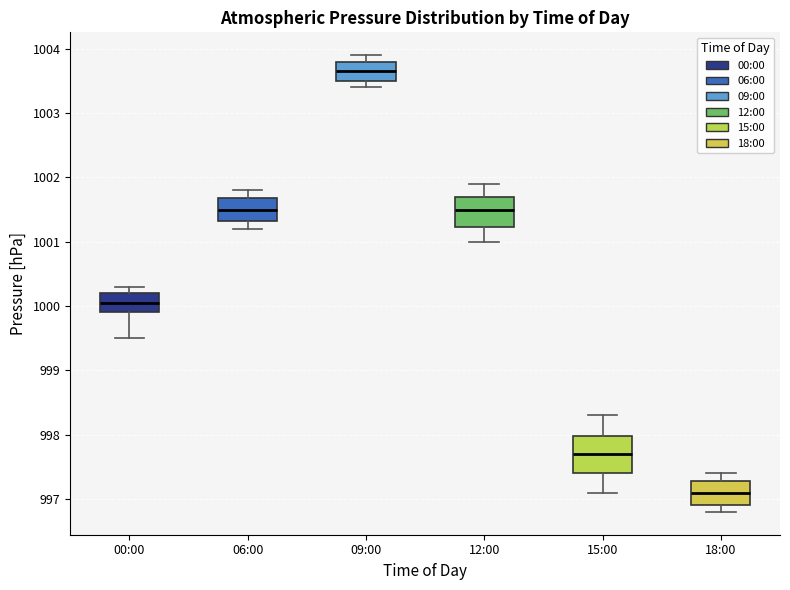

Reading left to right, read every box against the y-axis: the position of its median line, the range the box covers, and the ends of its whiskers. The values are not printed on the chart, so give them approximately, as read against the axis.

00:00: median 1000.1, box 999.9 to 1000.2, whiskers 999.5 to 1000.3
06:00: median 1001.5, box 1001.3 to 1001.7, whiskers 1001.2 to 1001.8
09:00: median 1003.7, box 1003.5 to 1003.8, whiskers 1003.4 to 1003.9
12:00: median 1001.5, box 1001.2 to 1001.7, whiskers 1001.0 to 1001.9
15:00: median 997.7, box 997.4 to 998.0, whiskers 997.1 to 998.3
18:00: median 997.1, box 996.9 to 997.3, whiskers 996.8 to 997.4